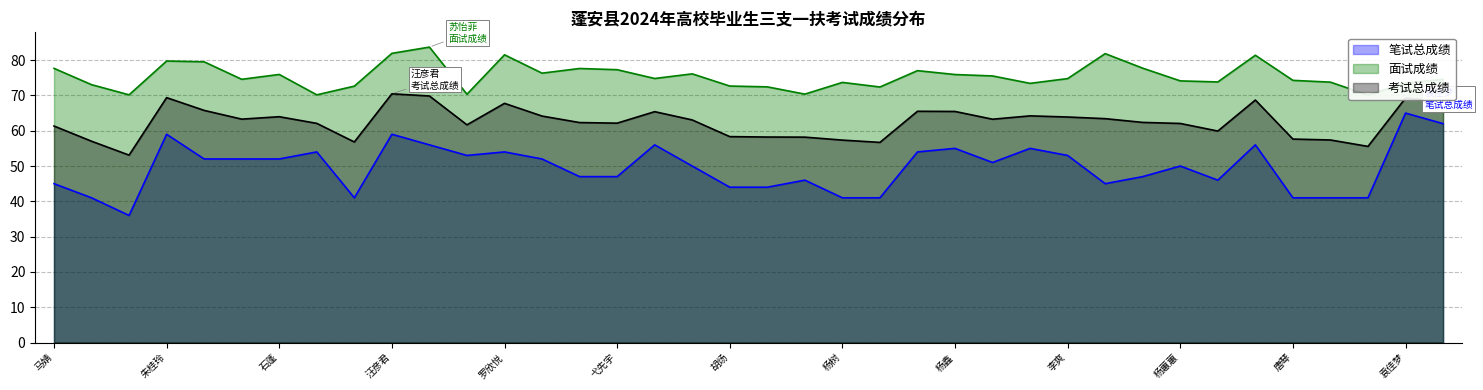

What value does the 笔试总成绩 series have at 杨树?

41.0